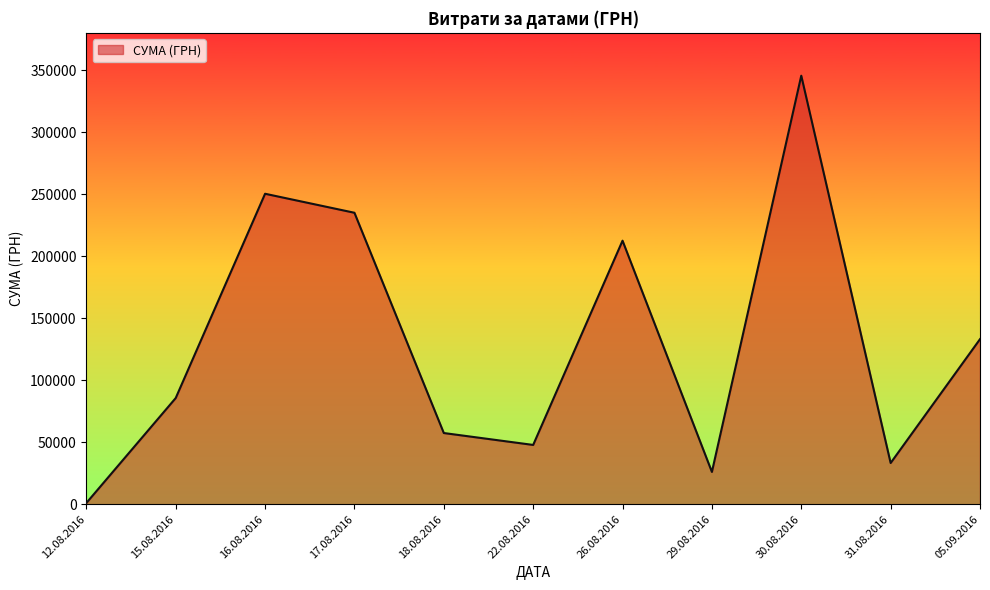

Which label corresponds to the largest value in the chart?

30.08.2016